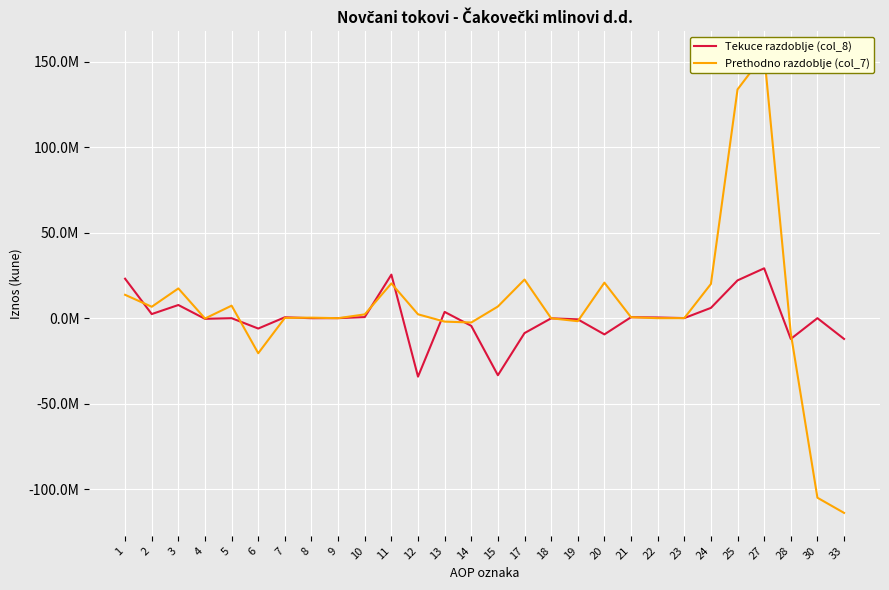

What is the sum of the Tekuce razdoblje (col_8) values at 19 and 21?

-115828